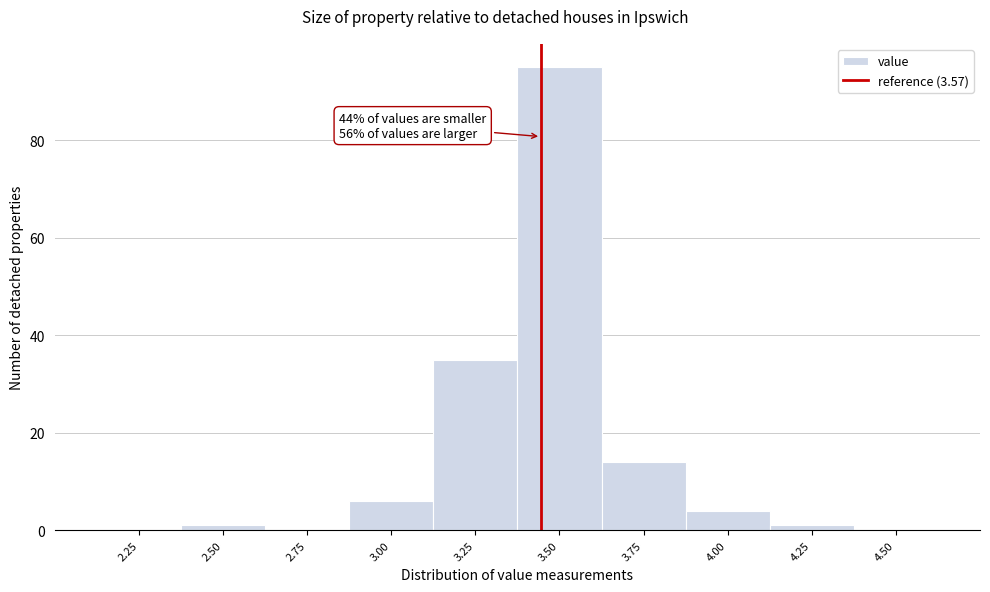

Reading left to right, extract all data points from this chart.

2.25=0	2.50=1	2.75=0	3.00=6	3.25=35	3.50=95	3.75=14	4.00=4	4.25=1	4.50=0